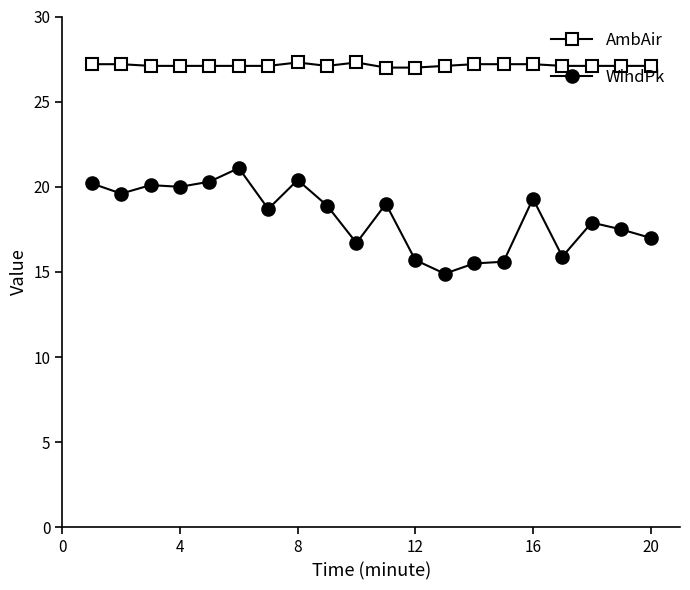

Rank the series by their average value, from lowest to highest.

WindPk, AmbAir